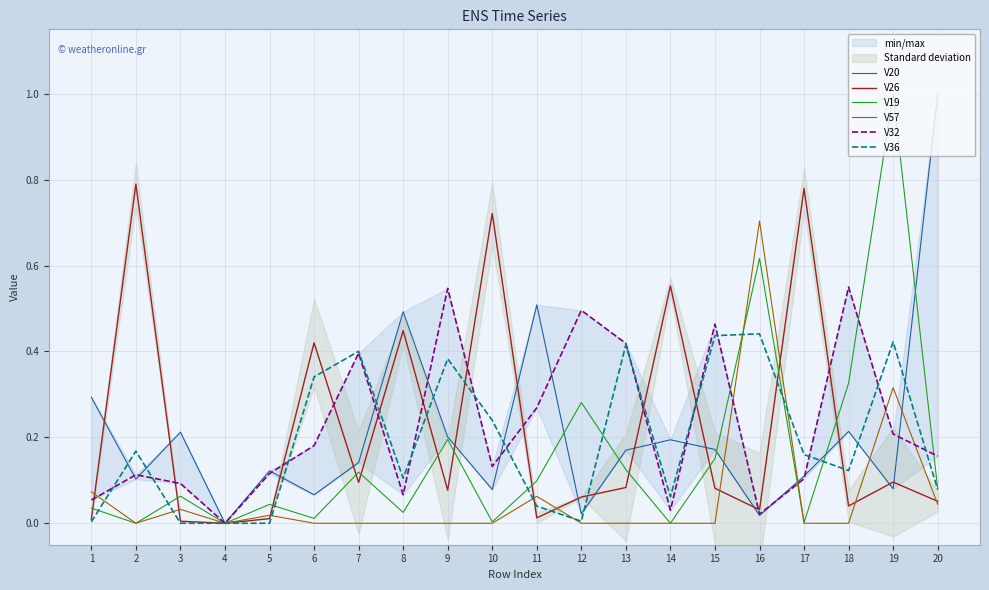

True or false: V36 and V26 cross at least once.

True